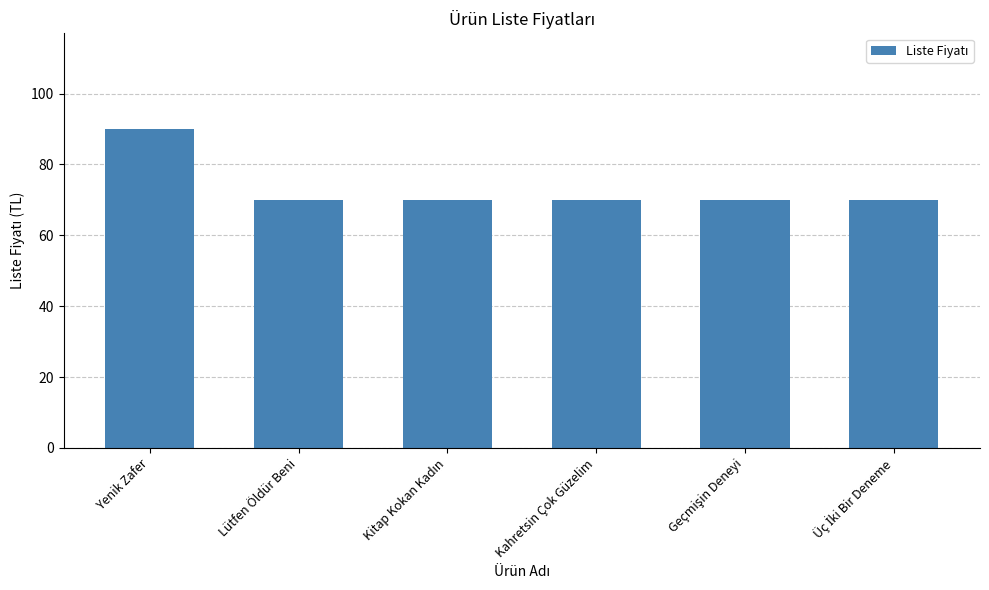

Between Yenik Zafer and Kahretsin Çok Güzelim, which is larger?

Yenik Zafer